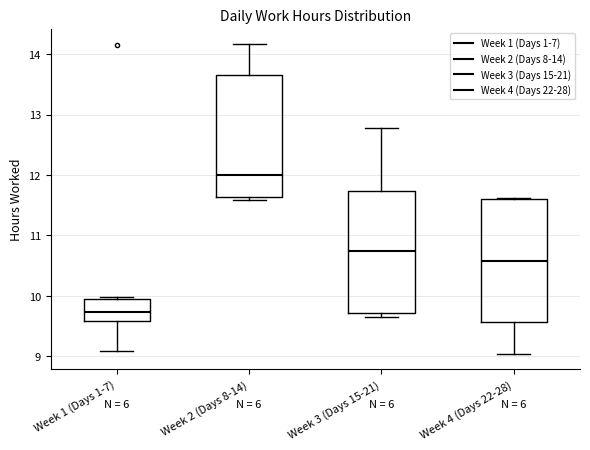

Where is the lower edge of the box for Week 4 (Days 22-28) on the y-axis? The values are not printed on the chart, so give them approximately, as read against the axis.

9.6